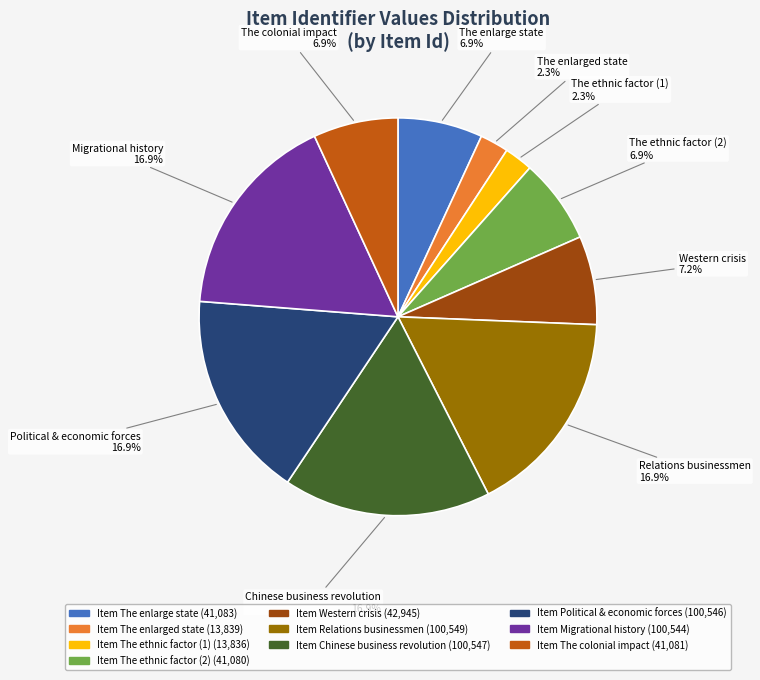

Does Political & economic forces account for over 50% of the chart?

No